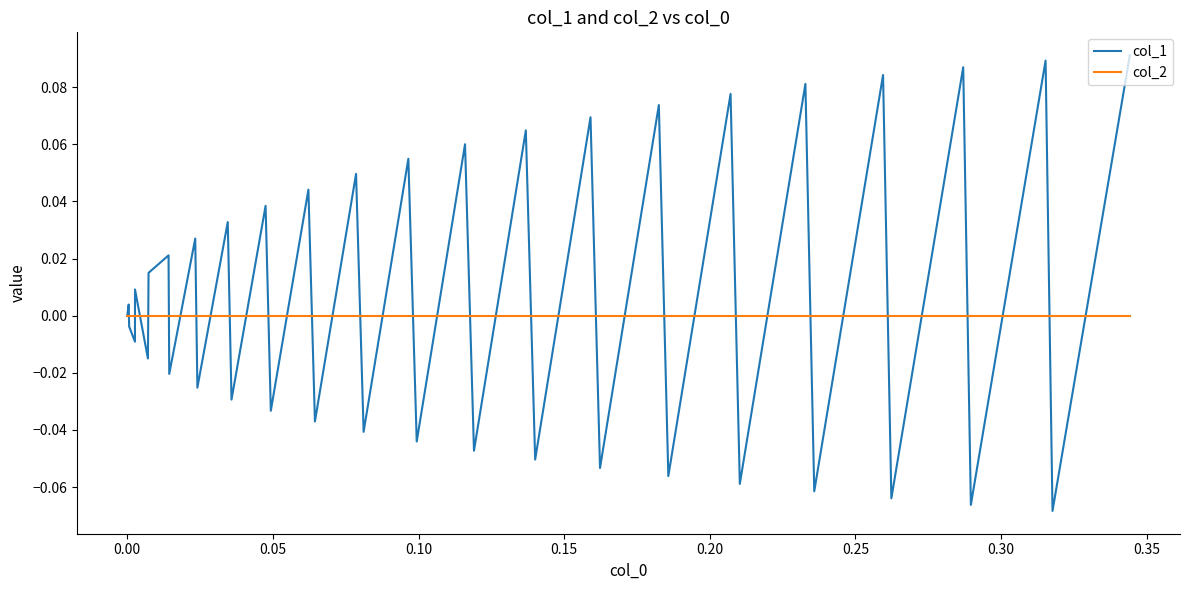

Which series has the largest total across all categories?

col_1